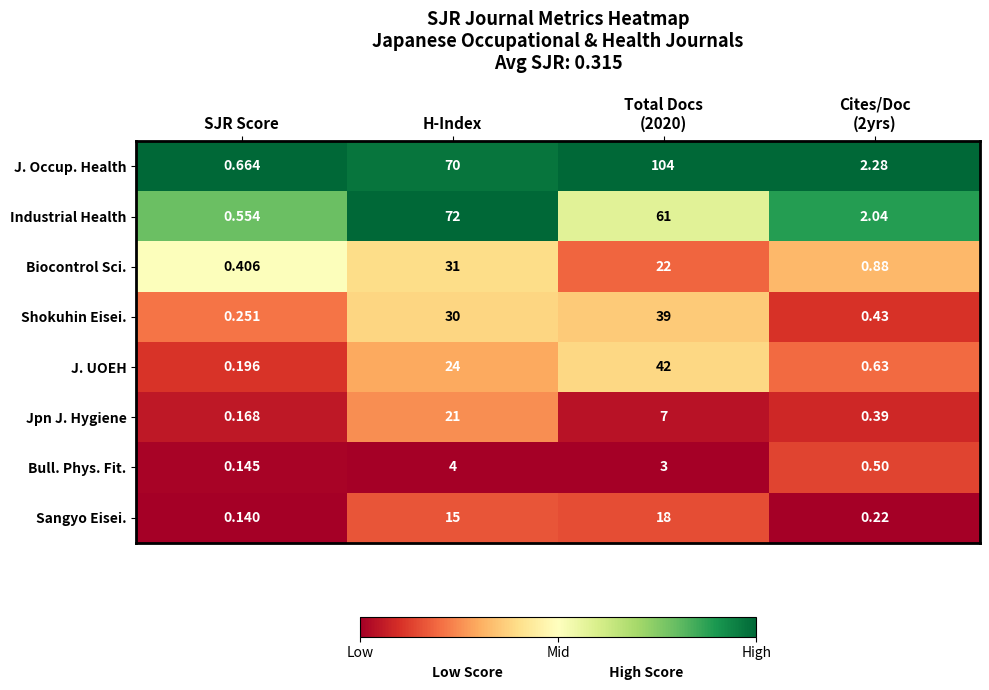

Which label corresponds to the smallest value in the chart?

SJR Score